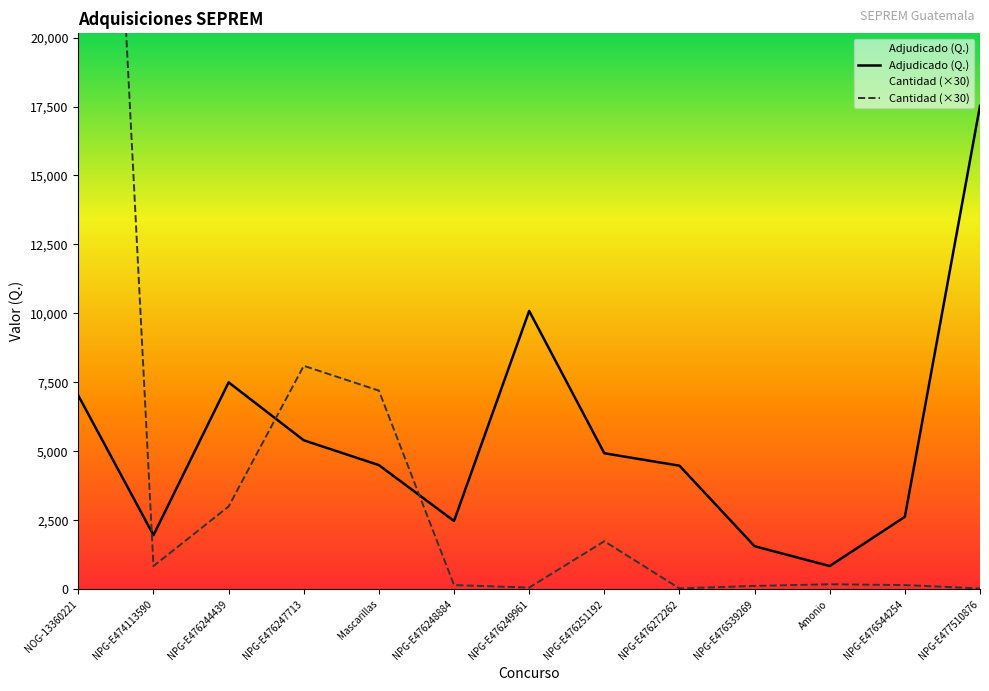

Rank the series by their average value, from lowest to highest.

Adjudicado, Cantidad